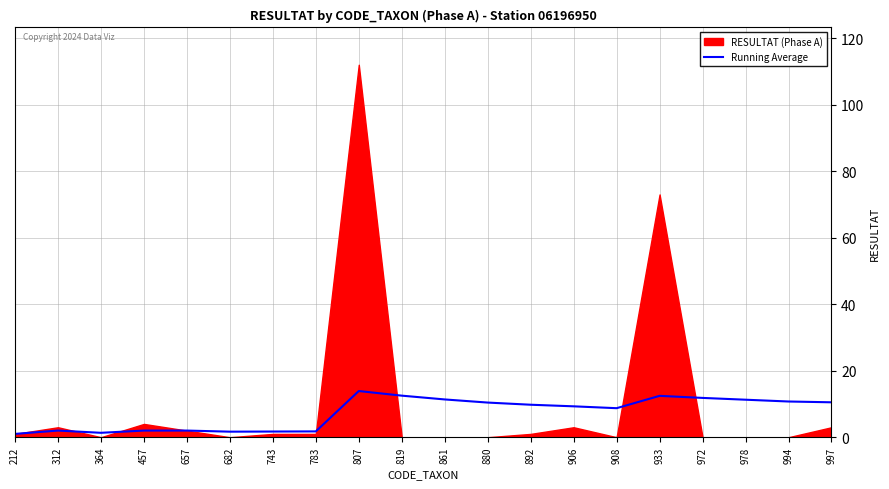

Is it true that the value at 364 is 1.9?

False